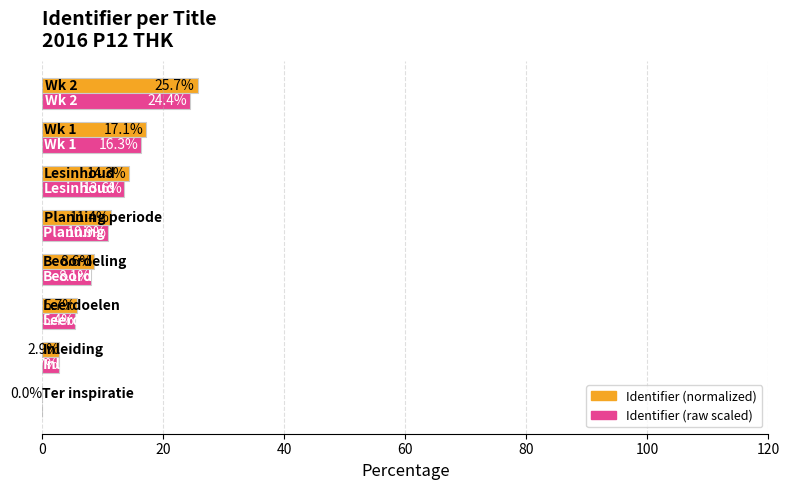

What is the sum of all Identifier (raw scaled) values?

81.4